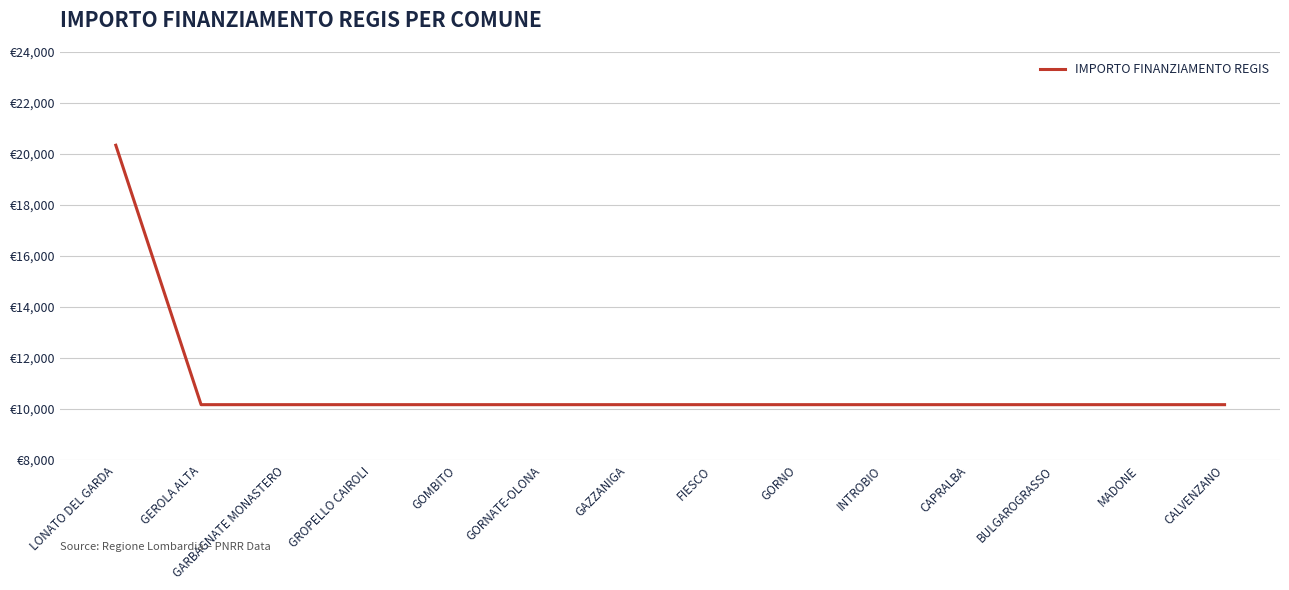

Is this an area chart (filled region under the line)?

No